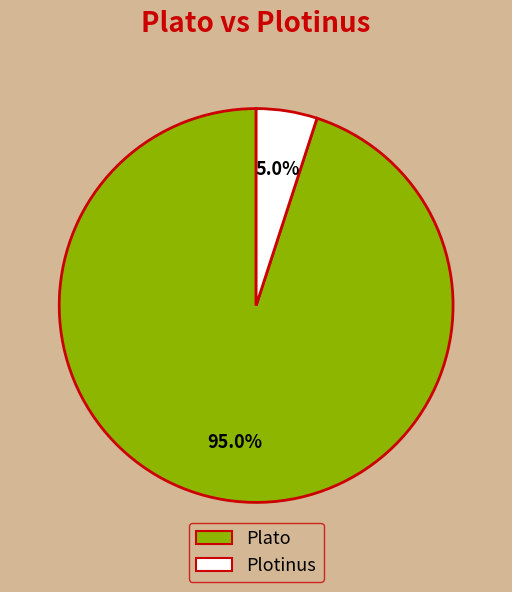

What is the largest slice in the pie chart?

Plato